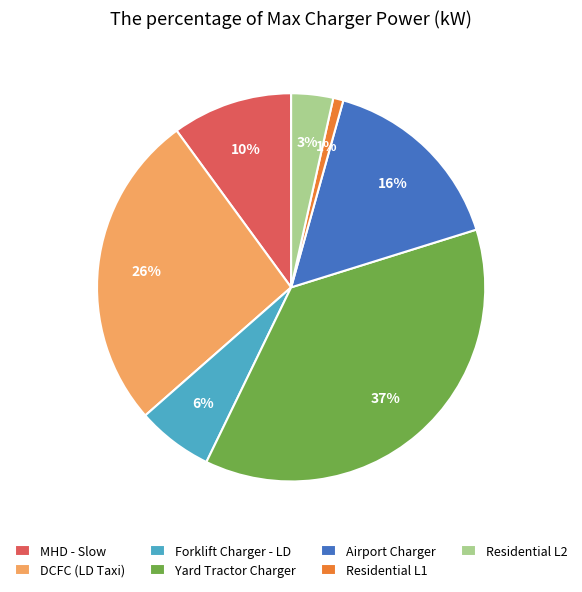

True or false: Airport Charger accounts for 16% of the total.

True